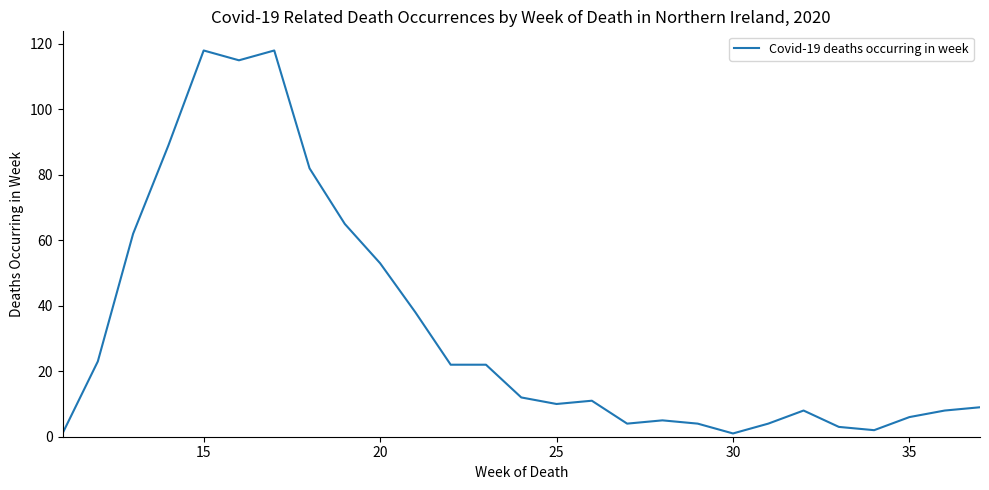

What is the difference between the maximum and minimum values?

117